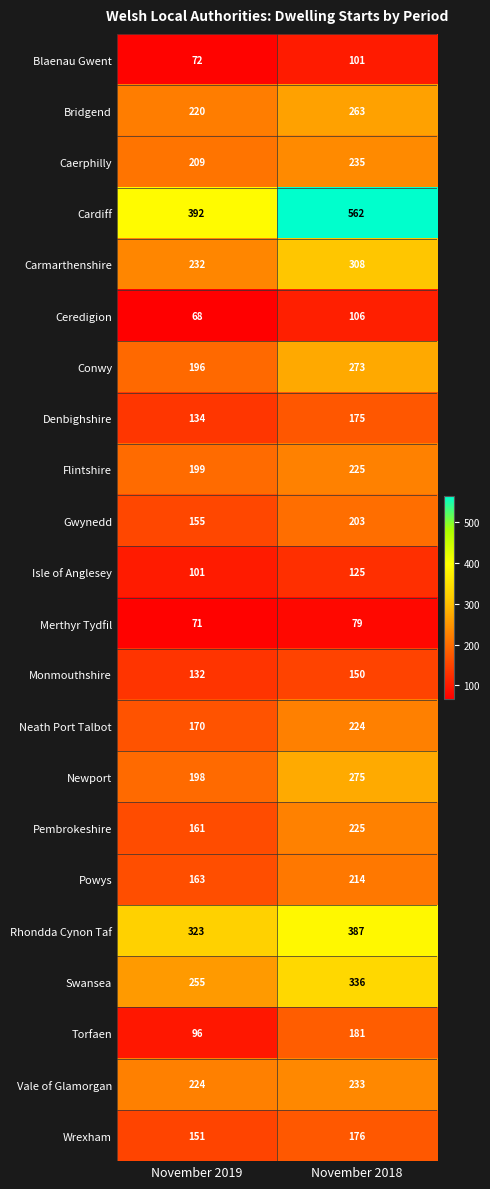

Which series has the largest total across all categories?

Cardiff